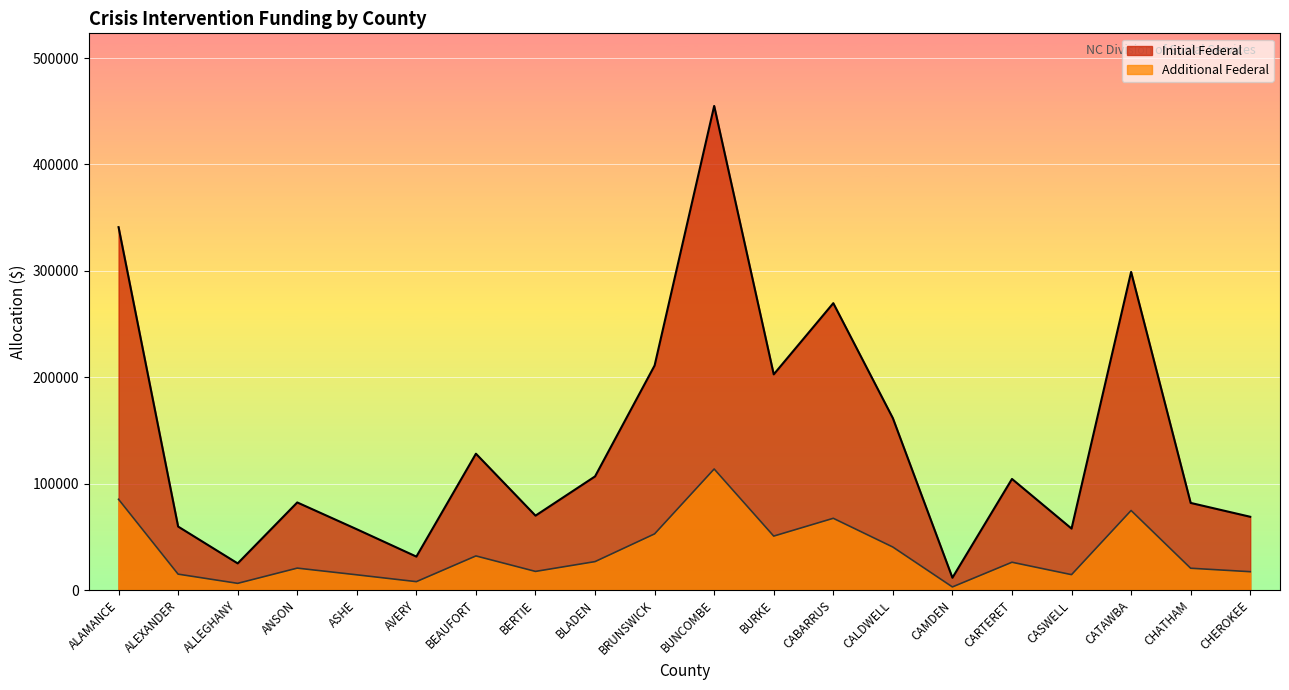

At which label is Additional Federal closest to 58319?

BRUNSWICK